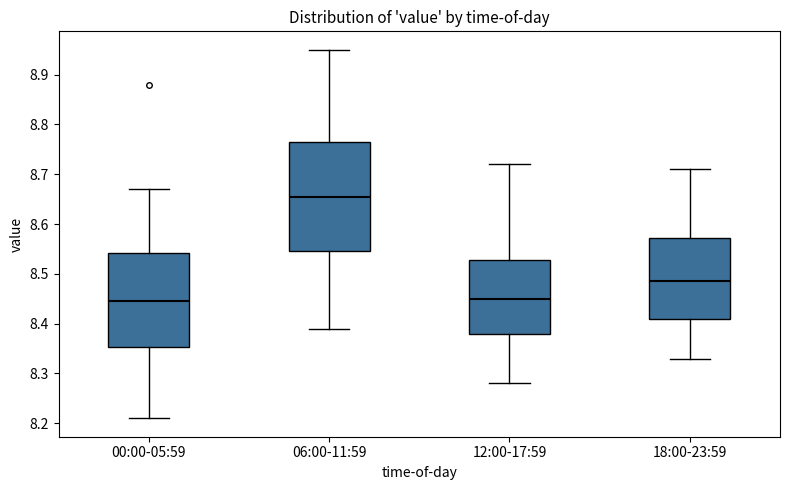

Where does the median line of the box for 18:00-23:59 sit on the y-axis? The values are not printed on the chart, so give them approximately, as read against the axis.

8.49